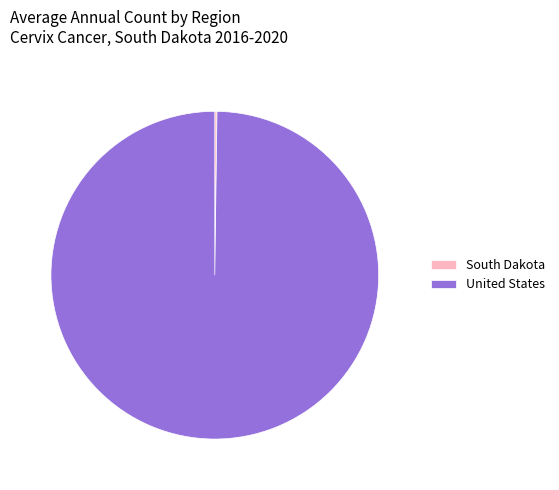

Is there any slice that represents more than half of the pie?

Yes